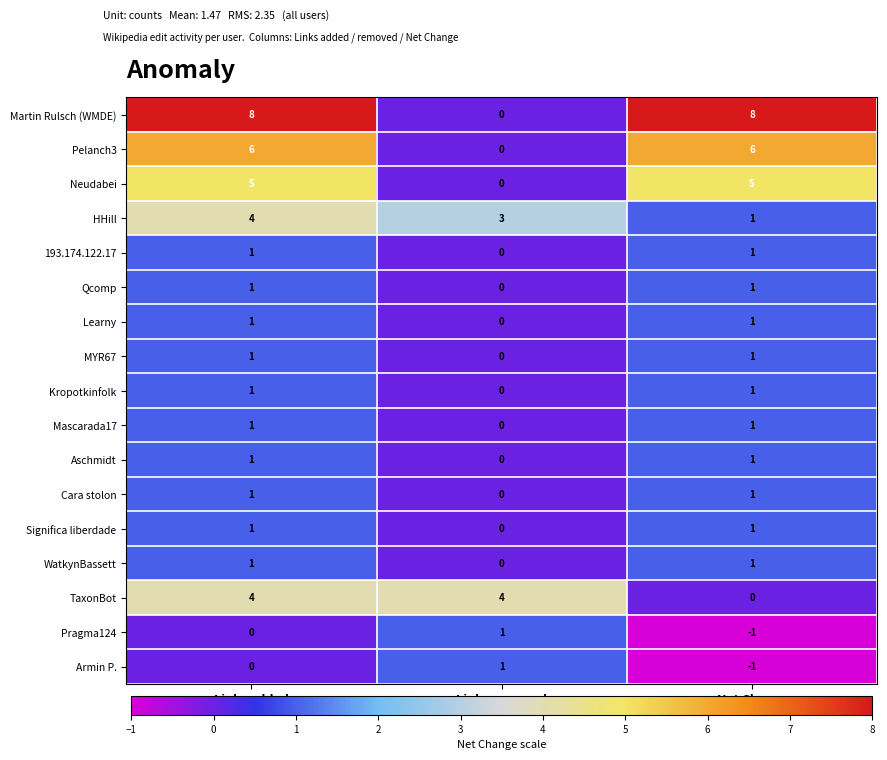

True or false: Martin Rulsch (WMDE) has a value of 12 at Net Change.

False